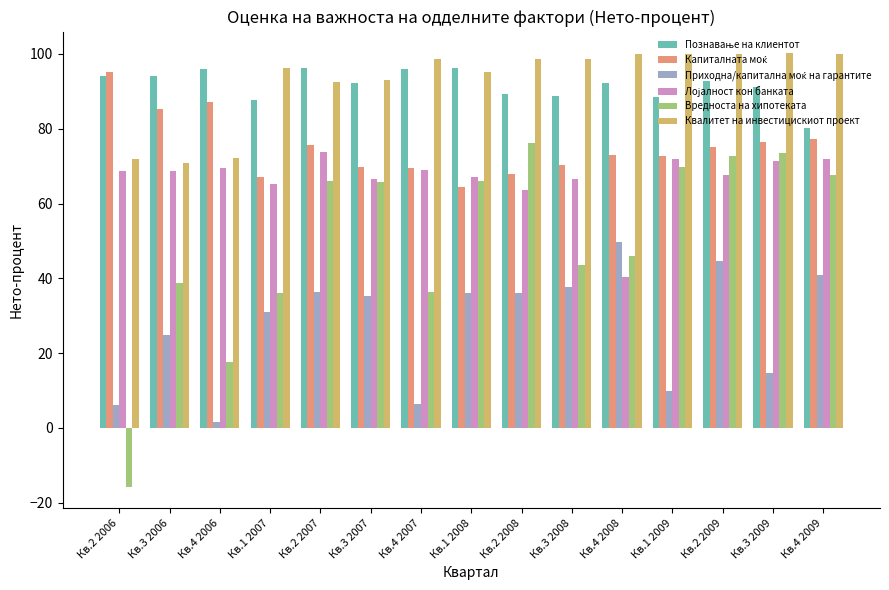

At which label does Квалитет на инвестицискиот проект reach its minimum?

Кв.3 2006